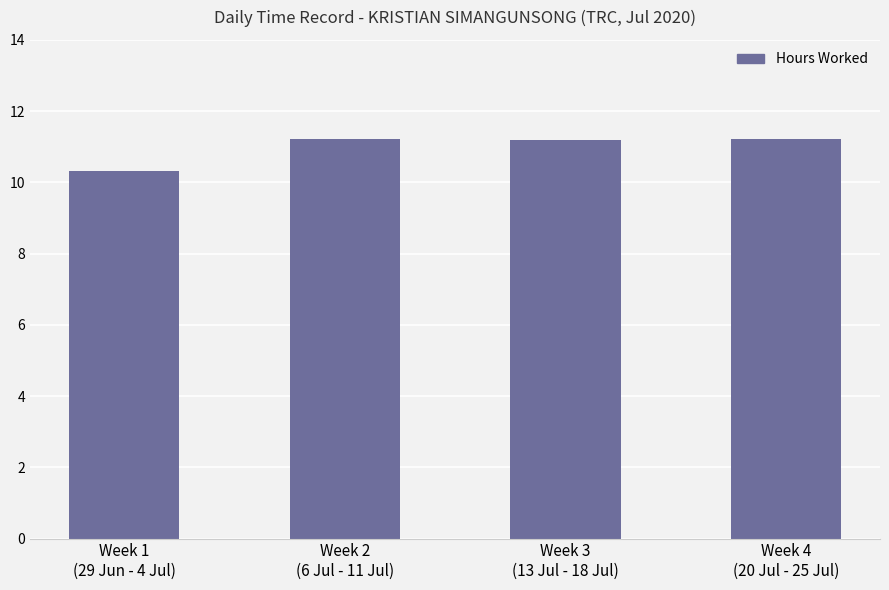

What is the difference between the values at Week 2
(6 Jul - 11 Jul) and Week 1
(29 Jun - 4 Jul)?

0.9